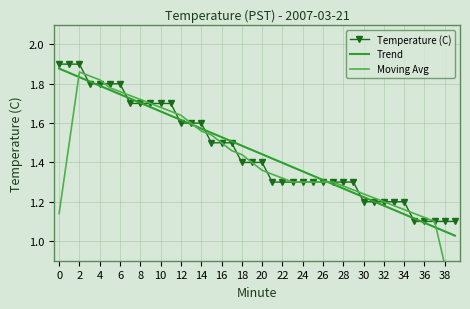

What is the label of the 20th point from the right?

20